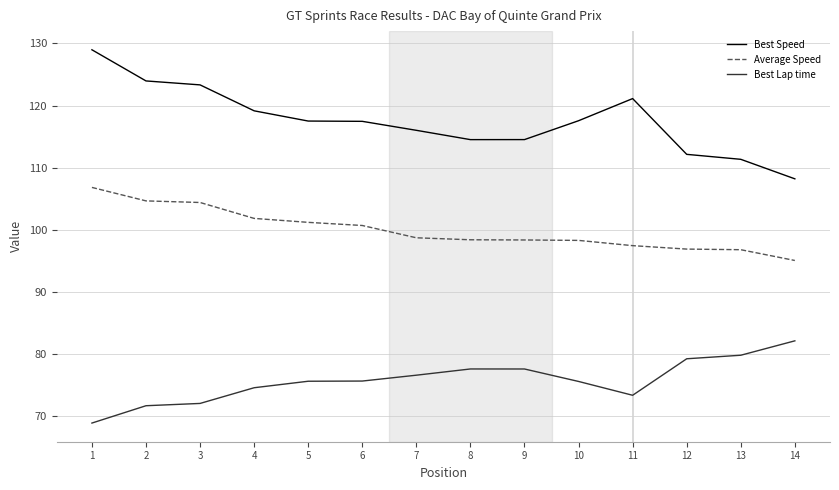

What are all the series names shown in the legend?

Best Speed, Average Speed, Best Lap time